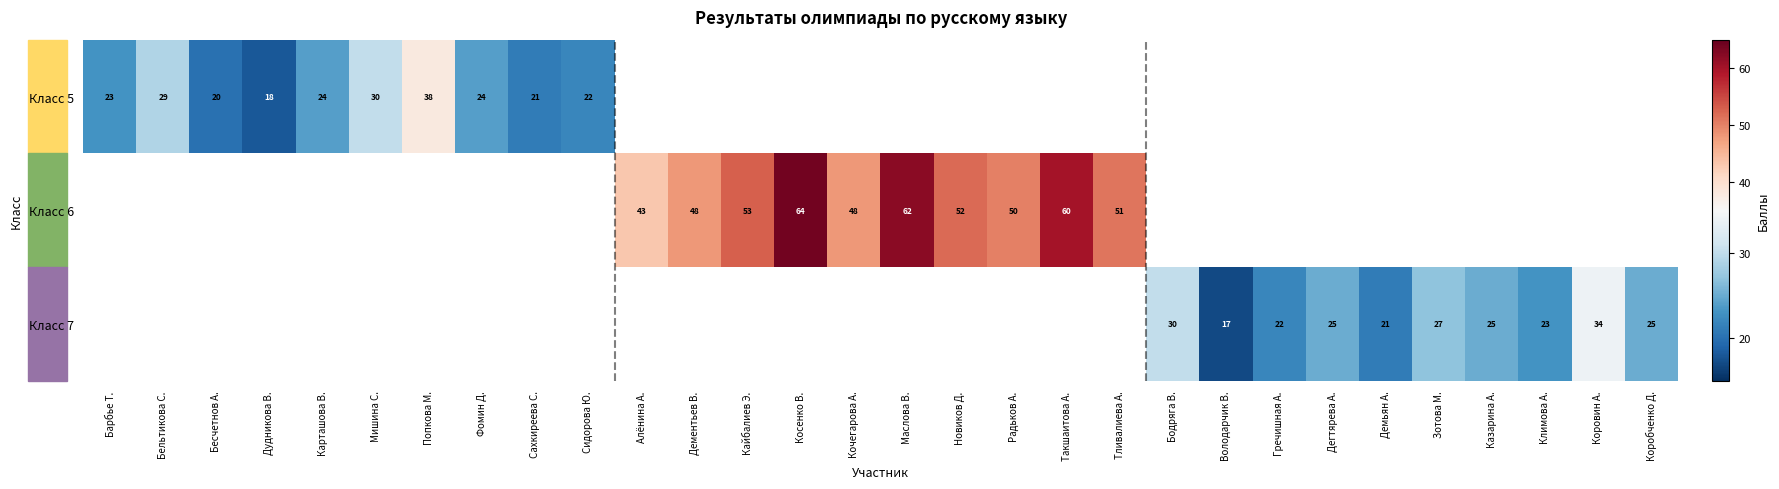

What is the difference between the Класс 5 values at Мишина С. and Фомин Д.?

6